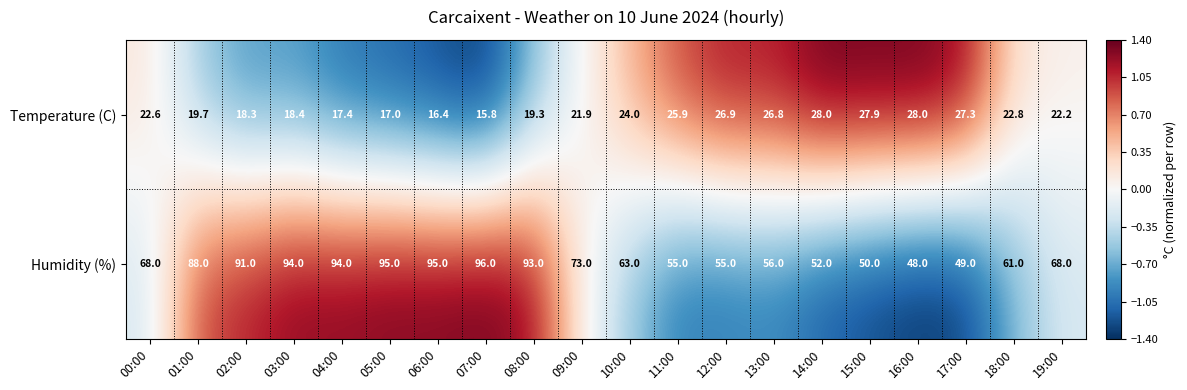

Rank the series by their maximum value, from lowest to highest.

Temperature (C), Humidity (%)